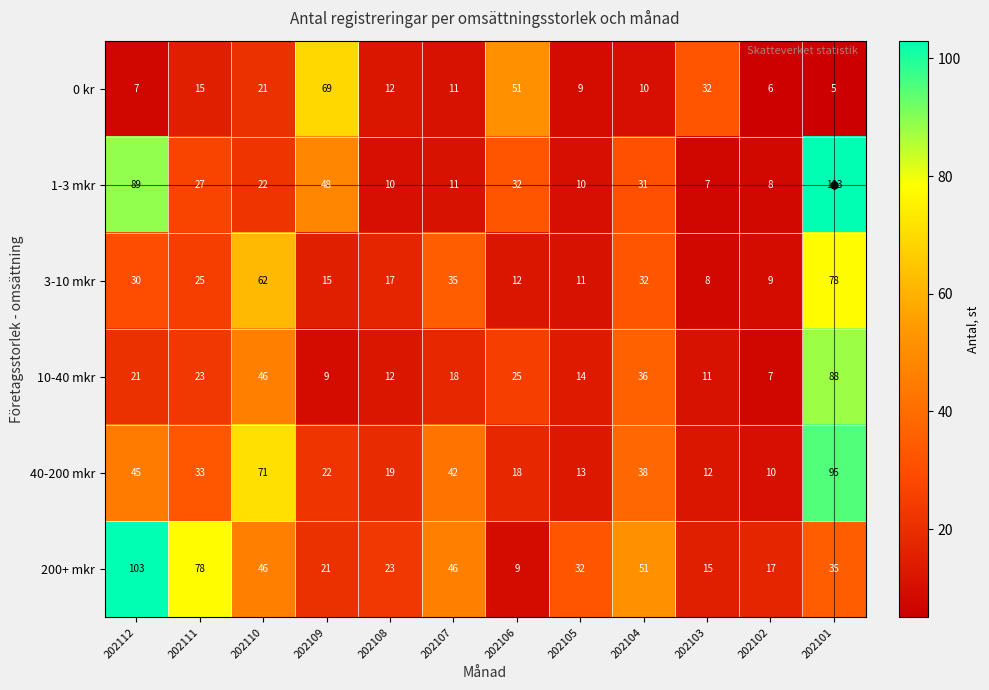

At which category is the sum across all series the highest?

202101